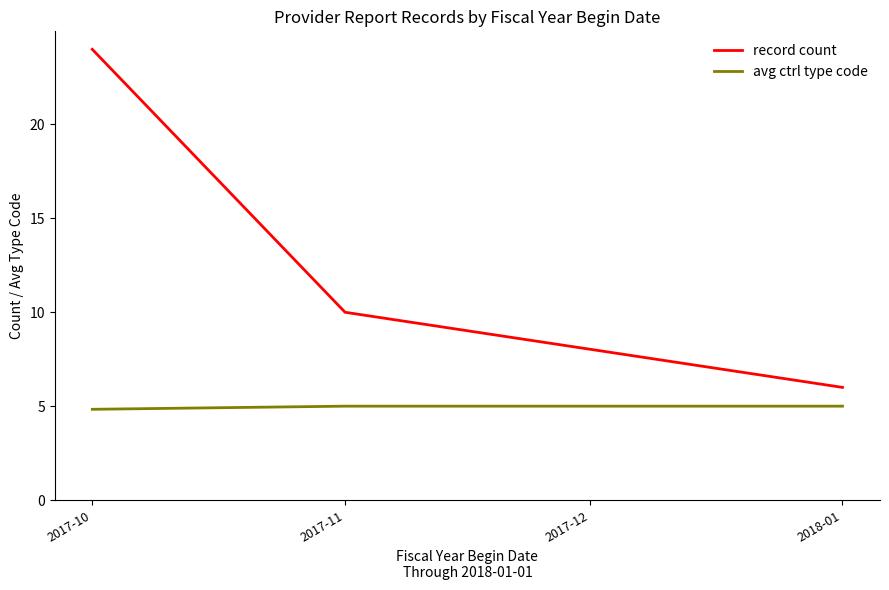

Which category has the lowest value in the record count series?

2018-01